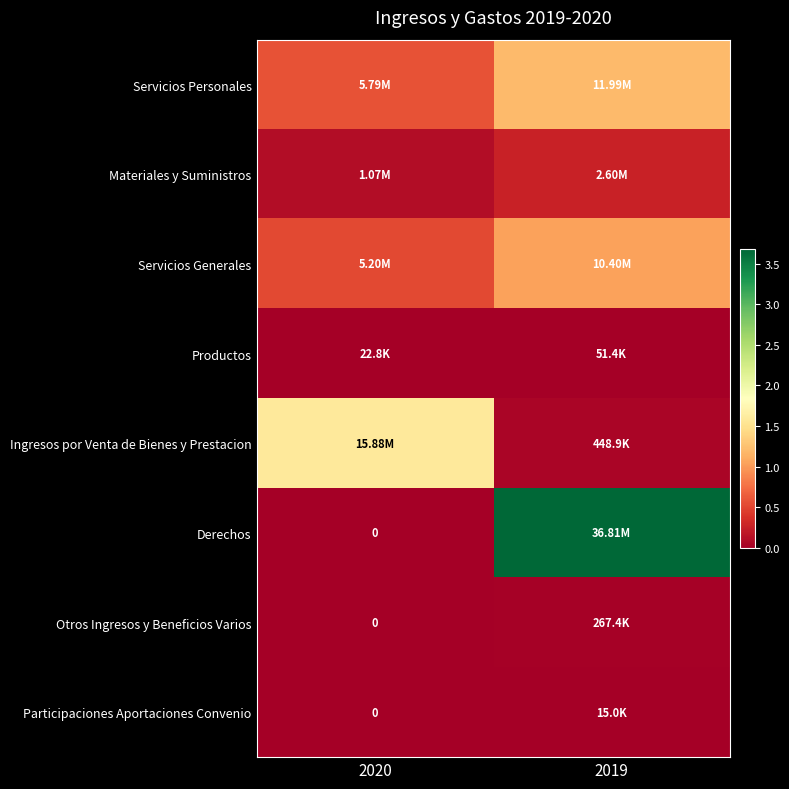

What is the difference between the highest and lowest values at 2019?

36794437.3